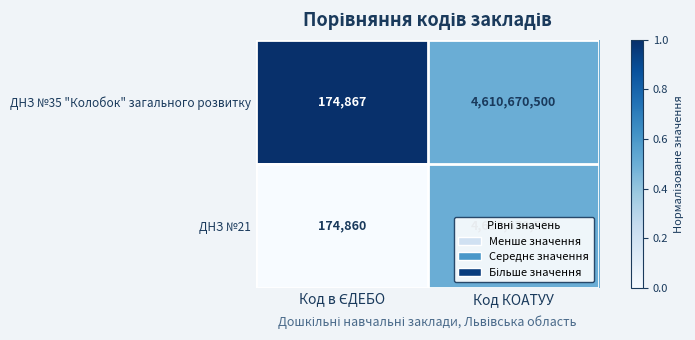

What is the average value of the ДНЗ №21 series?

2305422680